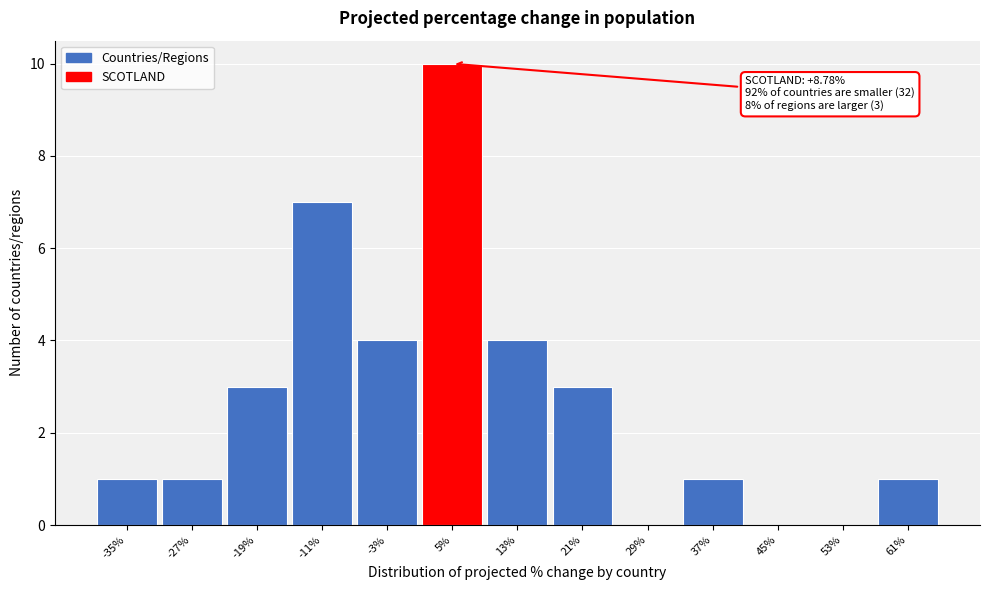

Reading left to right, extract all data points from this chart.

-35%=1	-27%=1	-19%=3	-11%=7	-3%=4	5%=10	13%=4	21%=3	29%=0	37%=1	45%=0	53%=0	61%=1